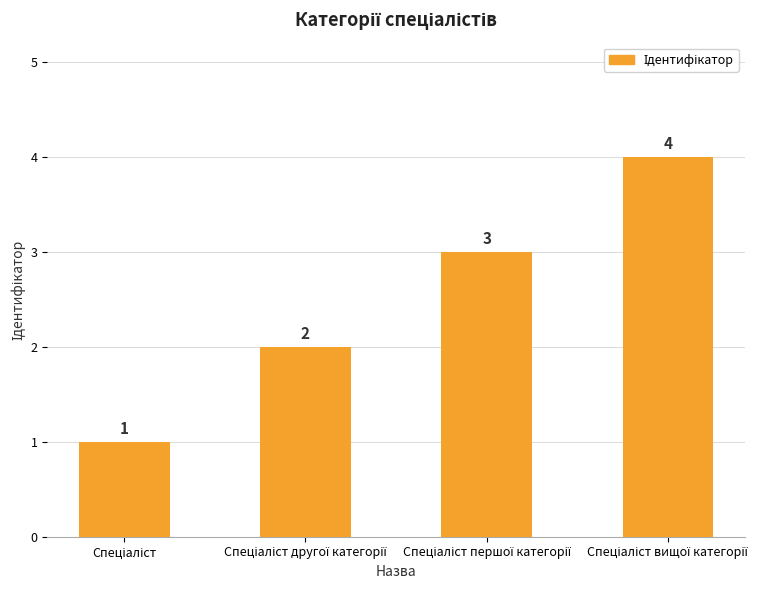

What is the difference between the maximum and minimum values?

3